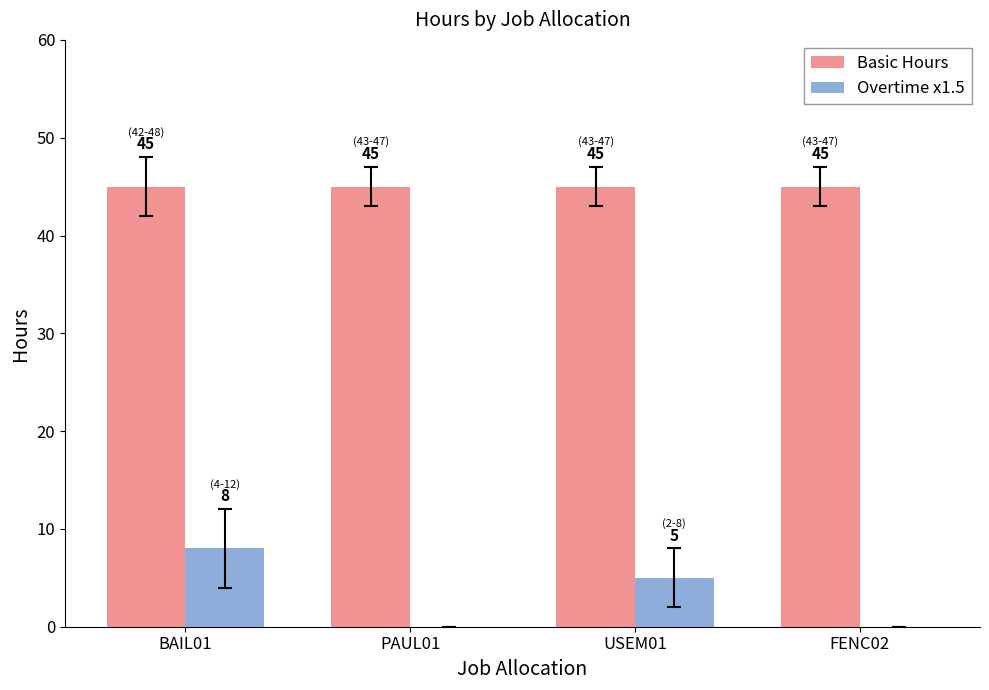

What is the highest value of the Basic Hours series?

45